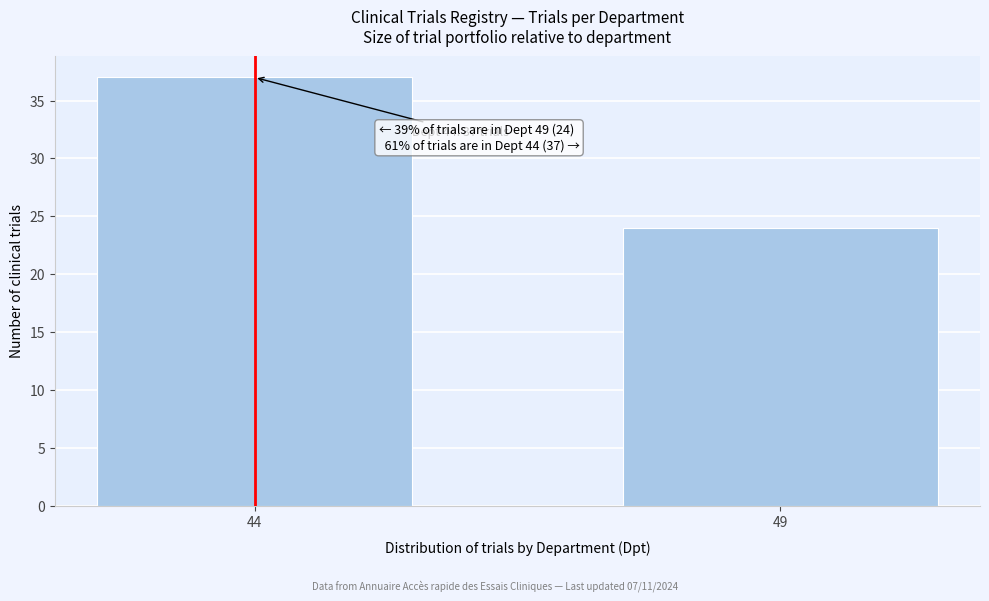

Reading left to right, extract all data points from this chart.

44=37	49=24